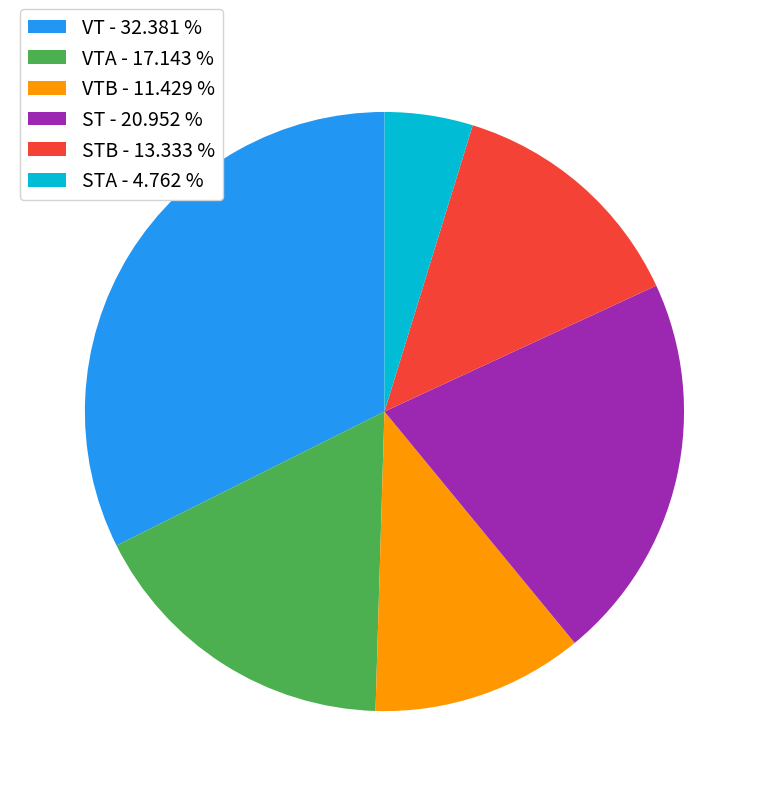

Approximately how many times larger is the value at VTA - 17.143 % compared to STB - 13.333 %?

1.3